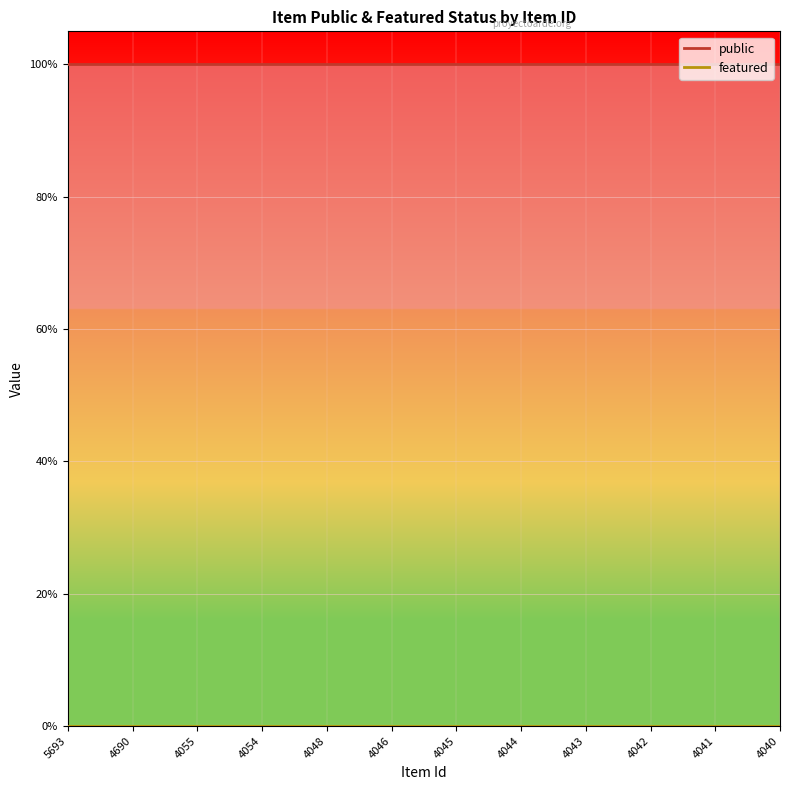

Reading left to right, transcribe all the data shown in this chart.

public: 5693=1	4690=1	4055=1	4054=1	4048=1	4046=1	4045=1	4044=1	4043=1	4042=1	4041=1	4040=1
featured: 5693=0	4690=0	4055=0	4054=0	4048=0	4046=0	4045=0	4044=0	4043=0	4042=0	4041=0	4040=0